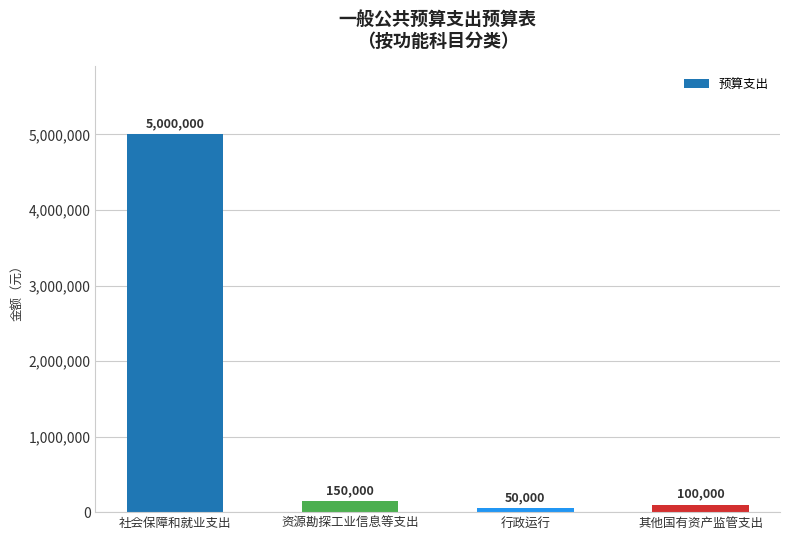

The value at 社会保障和就业支出 is 5000000. True or false?

True